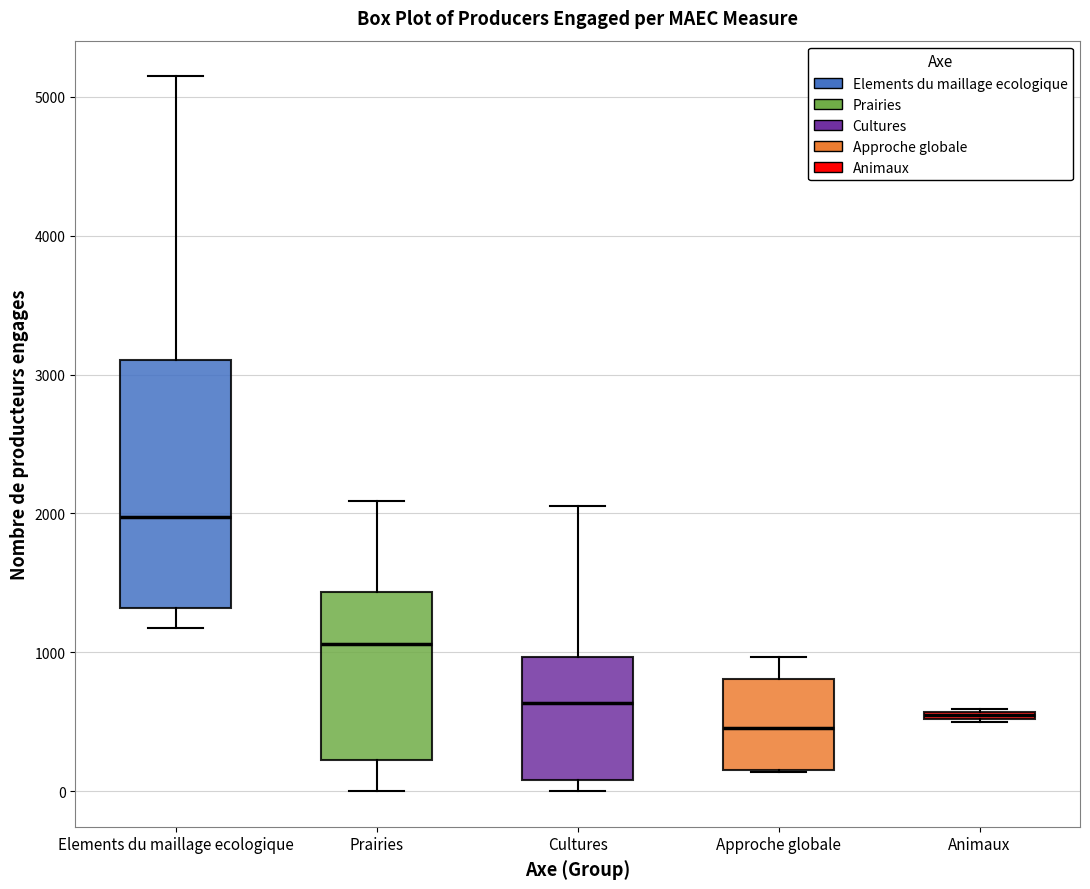

Which box is the tallest, from its lower edge to its upper edge?

Elements du maillage ecologique